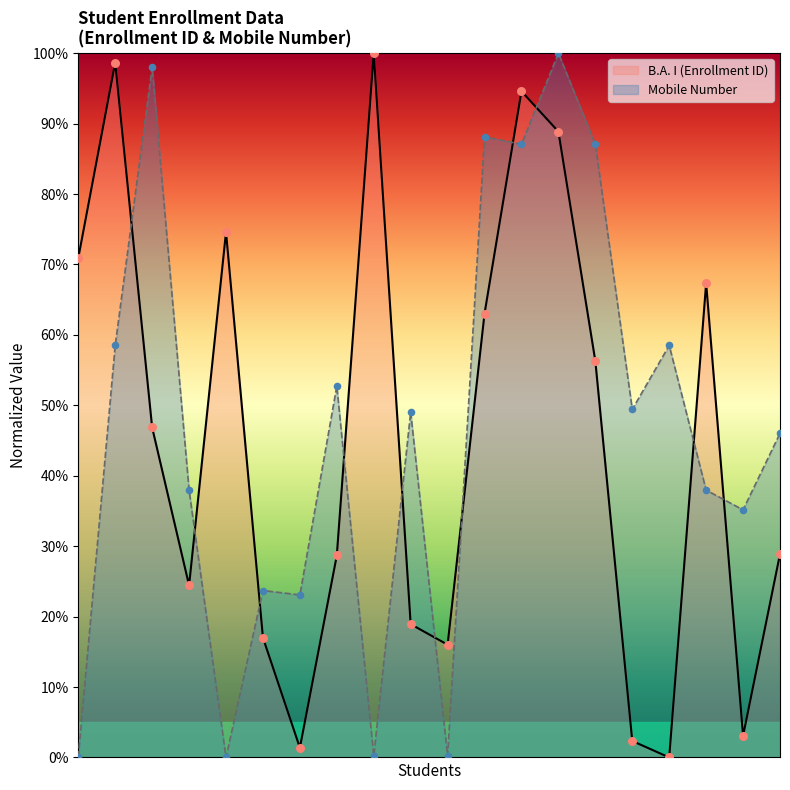

Which series reaches the minimum Y coordinate?

B.A. I